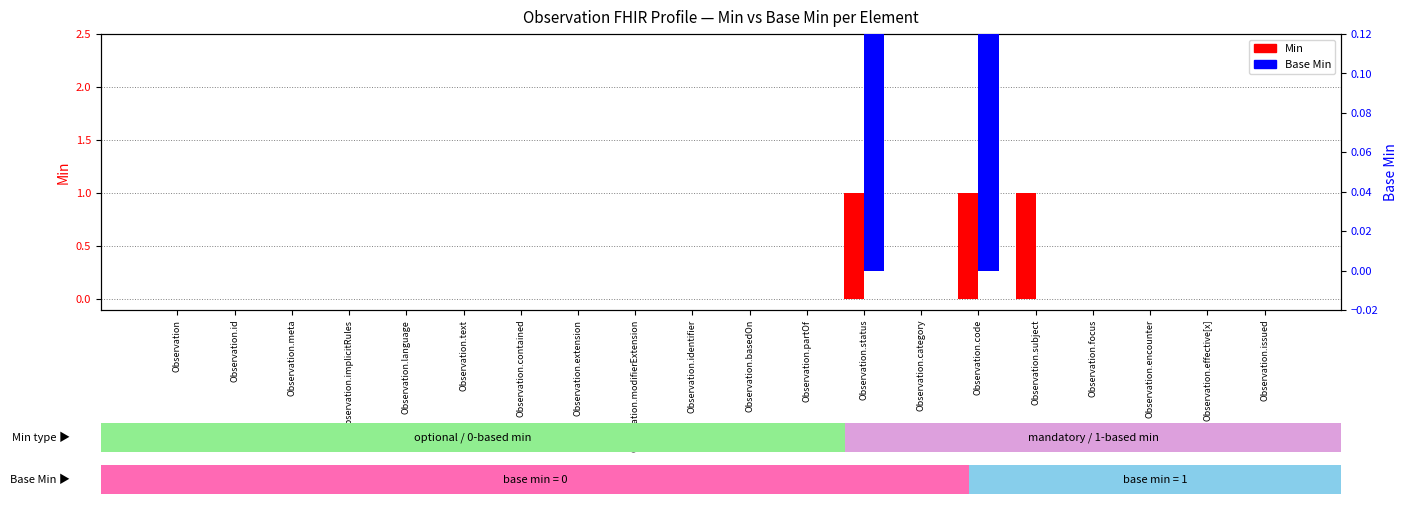

At which category does the chart reach its peak across all series?

Observation.status